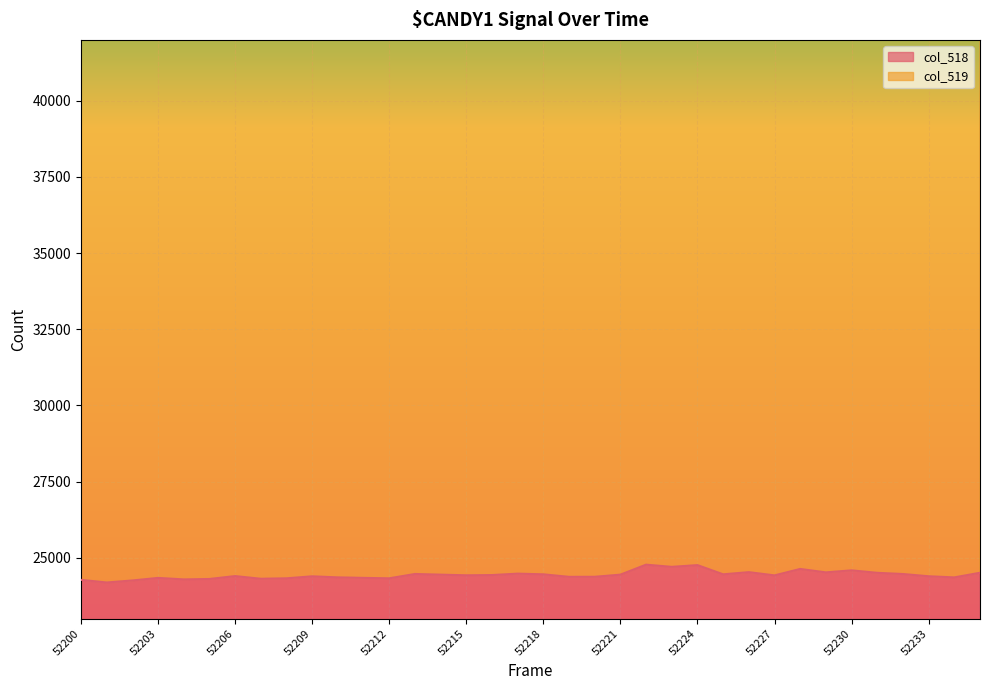

Reading left to right, extract all data points from this chart.

52200=24273	52201=24187	52202=24253	52203=24337	52204=24288	52205=24302	52206=24397	52207=24309	52208=24324	52209=24389	52210=24355	52211=24338	52212=24324	52213=24466	52214=24444	52215=24423	52216=24431	52217=24477	52218=24455	52219=24372	52220=24374	52221=24444	52222=24772	52223=24700	52224=24757	52225=24455	52226=24526	52227=24420	52228=24631	52229=24519	52230=24585	52231=24504	52232=24465	52233=24391	52234=24354	52235=24506